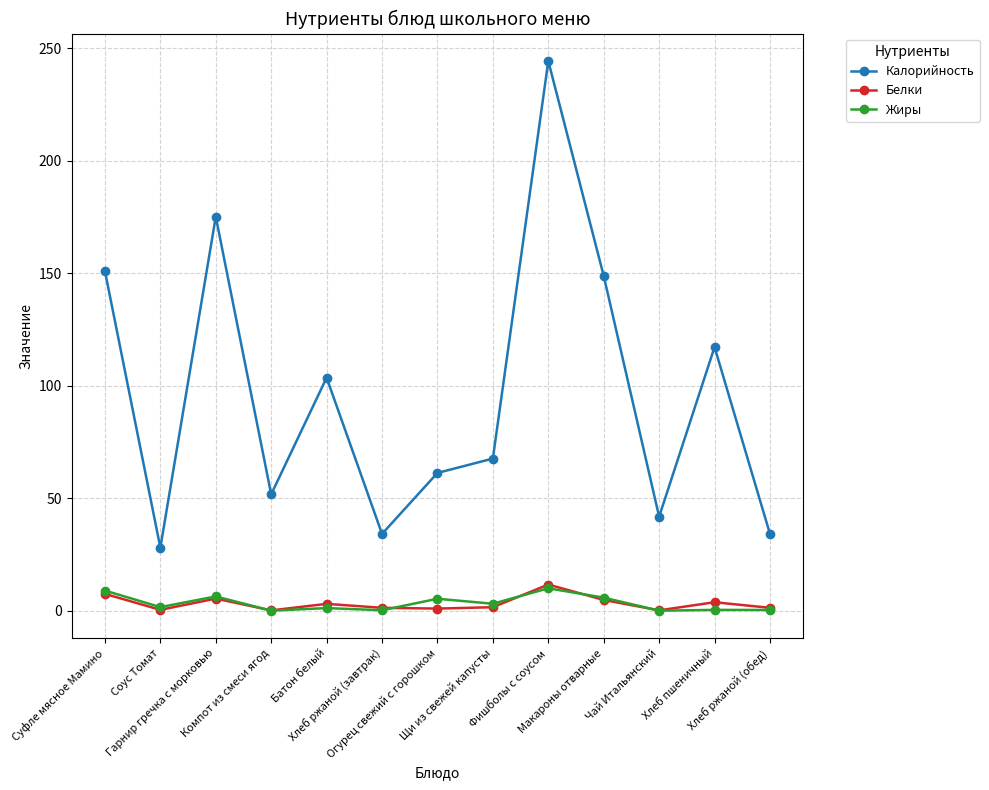

What is the difference between the maximum and minimum values in the Калорийность series?

216.3